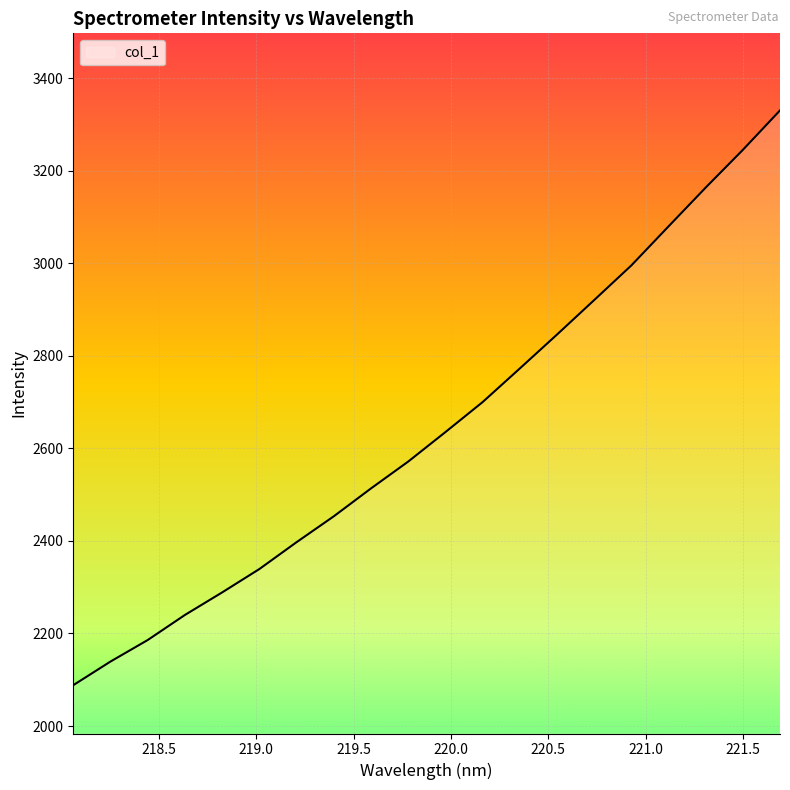

What is the maximum value shown in the chart?

3330.0